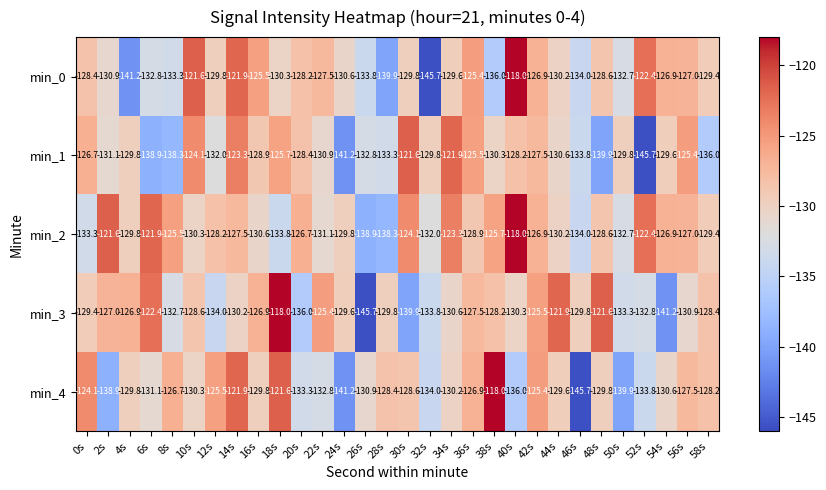

What is the spread (max minus min) of values at 30s?

18.3